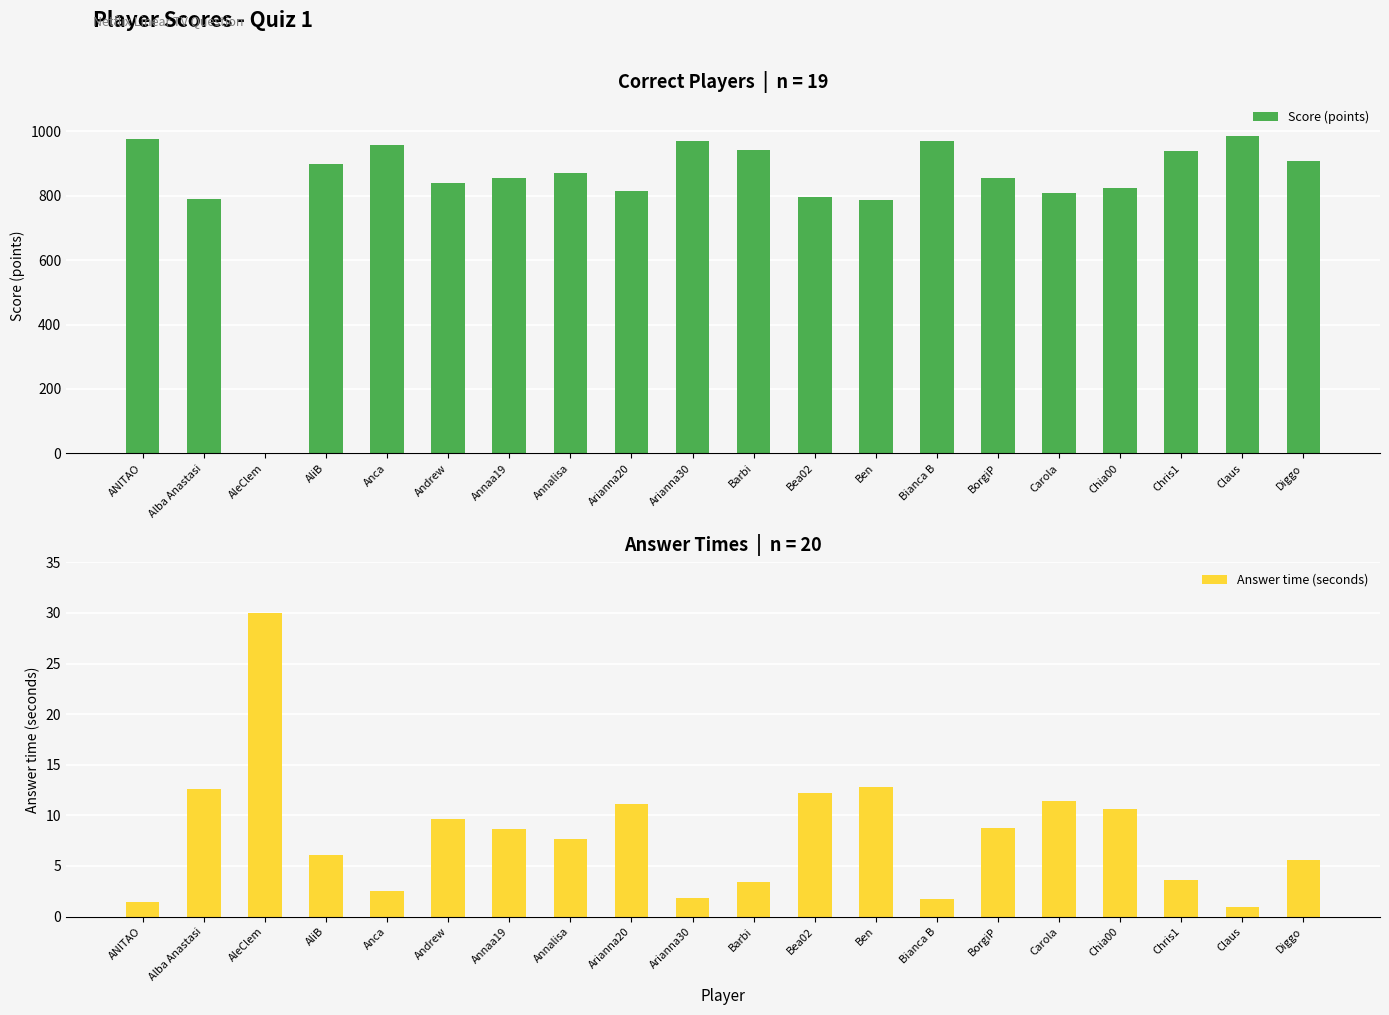

Reading left to right, extract all data points from this chart.

Score (points): 976.0	789.0	0.0	899.0	958.0	840.0	855.0	872.0	814.0	970.0	942.0	796.0	786.0	971.0	854.0	810.0	823.0	940.0	984.0	907.0
Answer time (seconds): 1.4	12.6	30.0	6.1	2.5	9.6	8.7	7.7	11.1	1.8	3.5	12.2	12.8	1.8	8.8	11.4	10.6	3.6	1.0	5.6